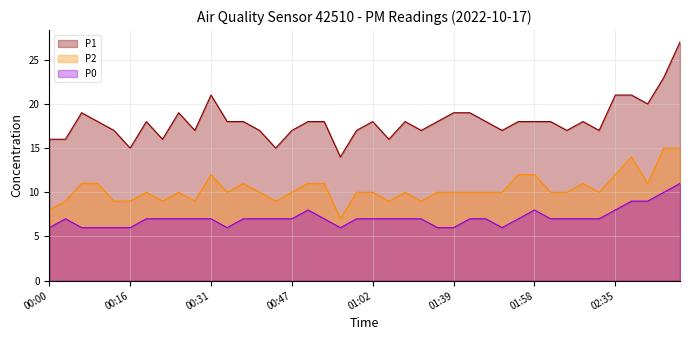

How many interior local peaks does the P0 series have?

3